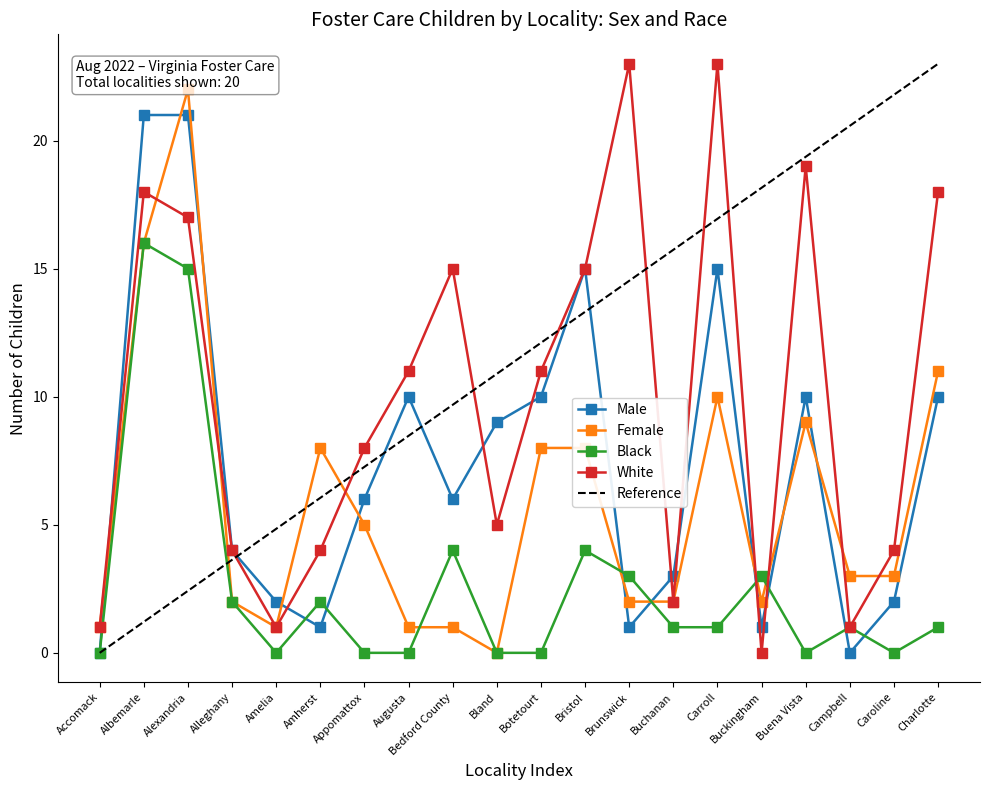

How many positive values does the Female series have?

19